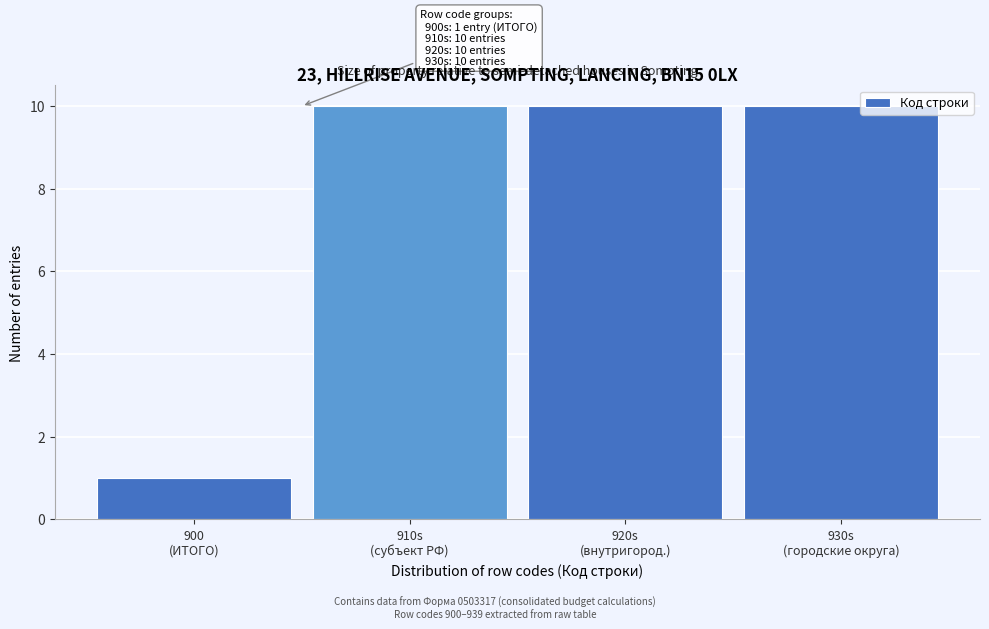

Reading left to right, transcribe all the data shown in this chart.

1	10	10	10